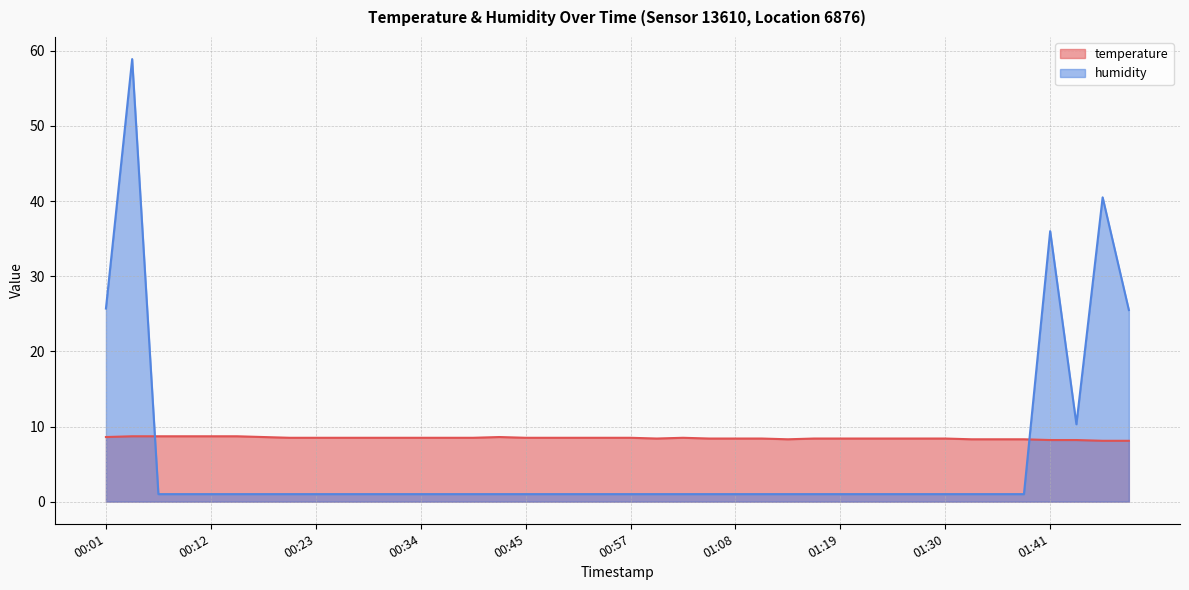

After their last crossing, which series has the higher values: humidity or temperature?

humidity